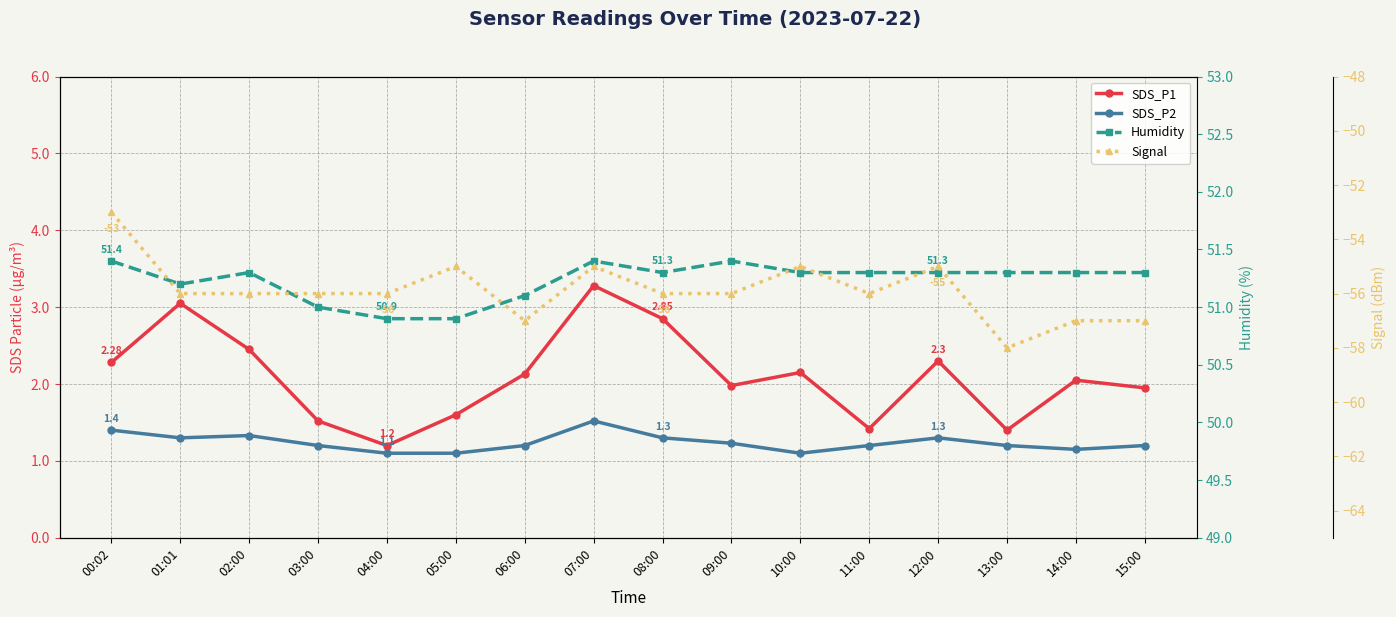

Which series changed the most between 00:02 and 05:00?

Signal